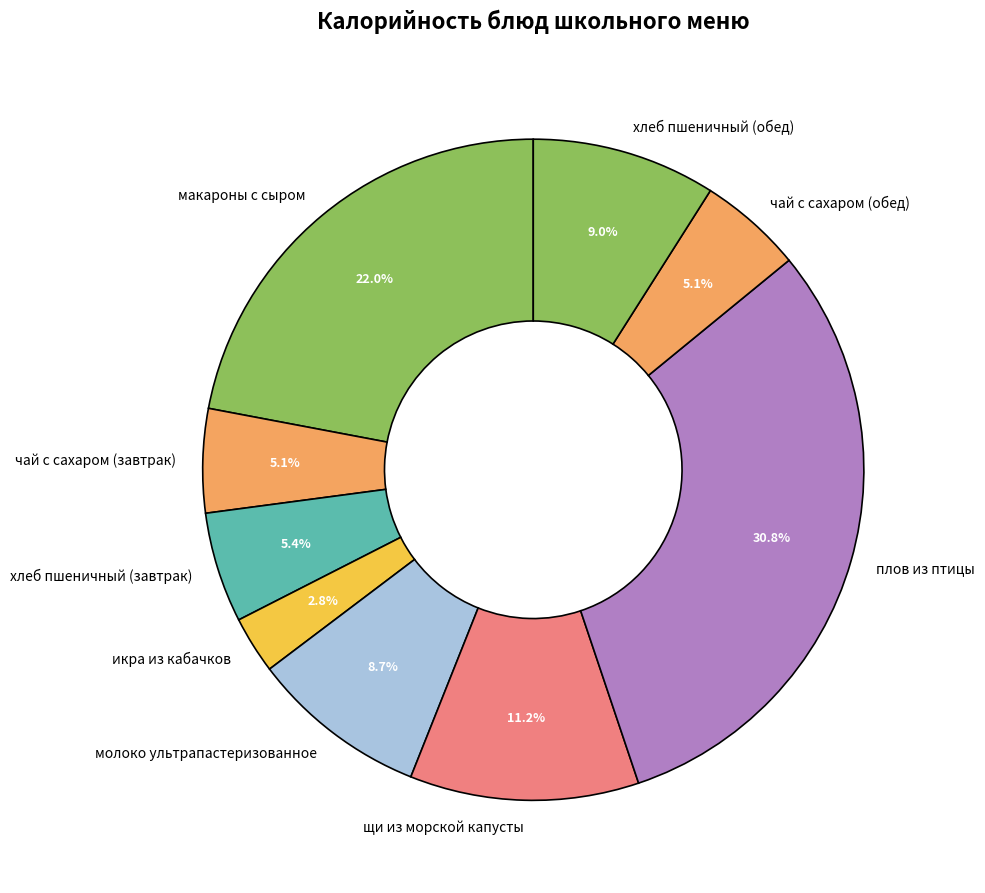

Does any single category account for the majority?

No